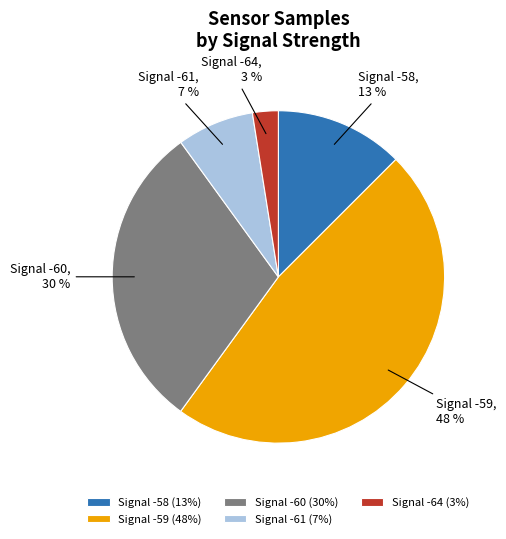

Is there any slice that represents more than half of the pie?

No